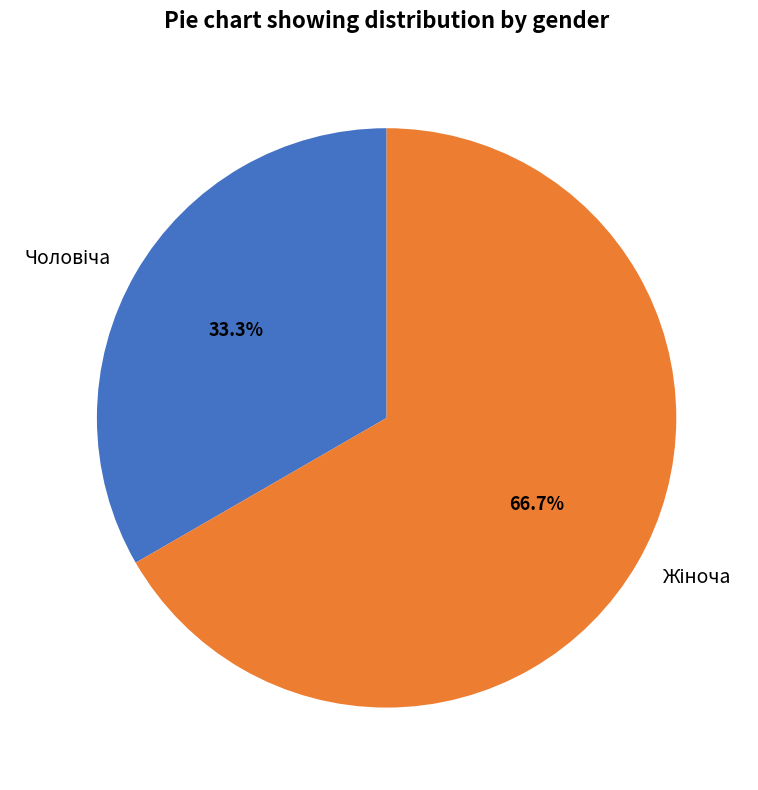

Does any single category account for the majority?

Yes